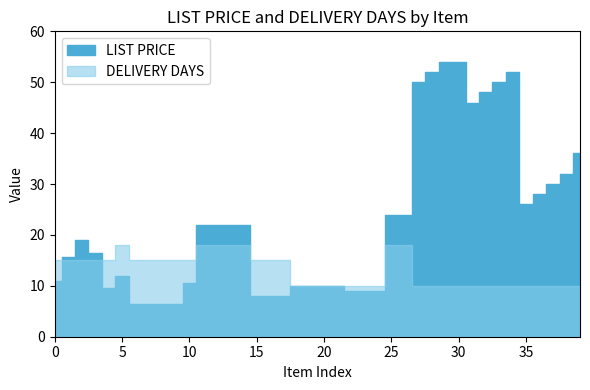

At which label does LIST PRICE first exceed 18?

2